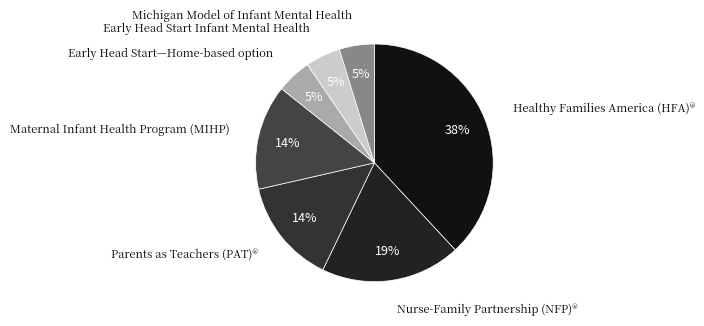

How many segments does this pie chart have?

7